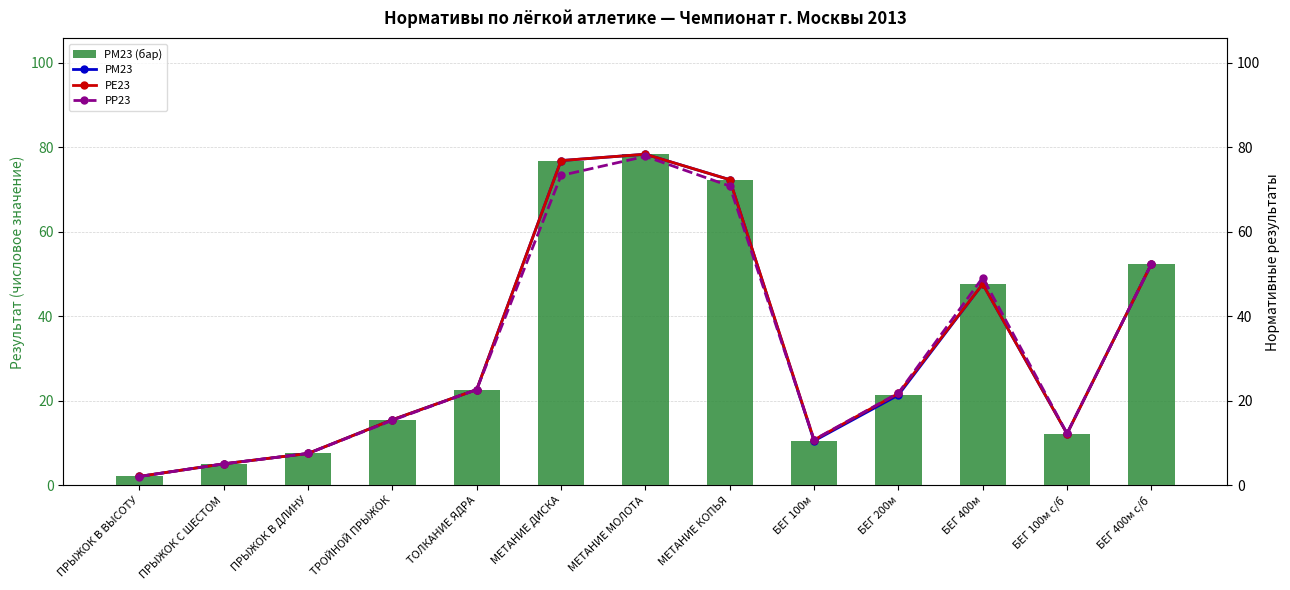

At which label is РР23 closest to 39?

БЕГ 400м